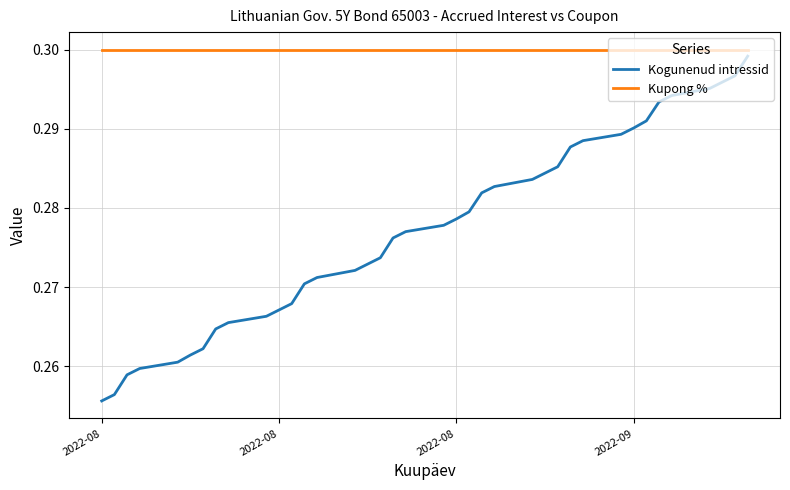

True or false: Kogunenud intressid and Kupong % intersect in this chart.

False